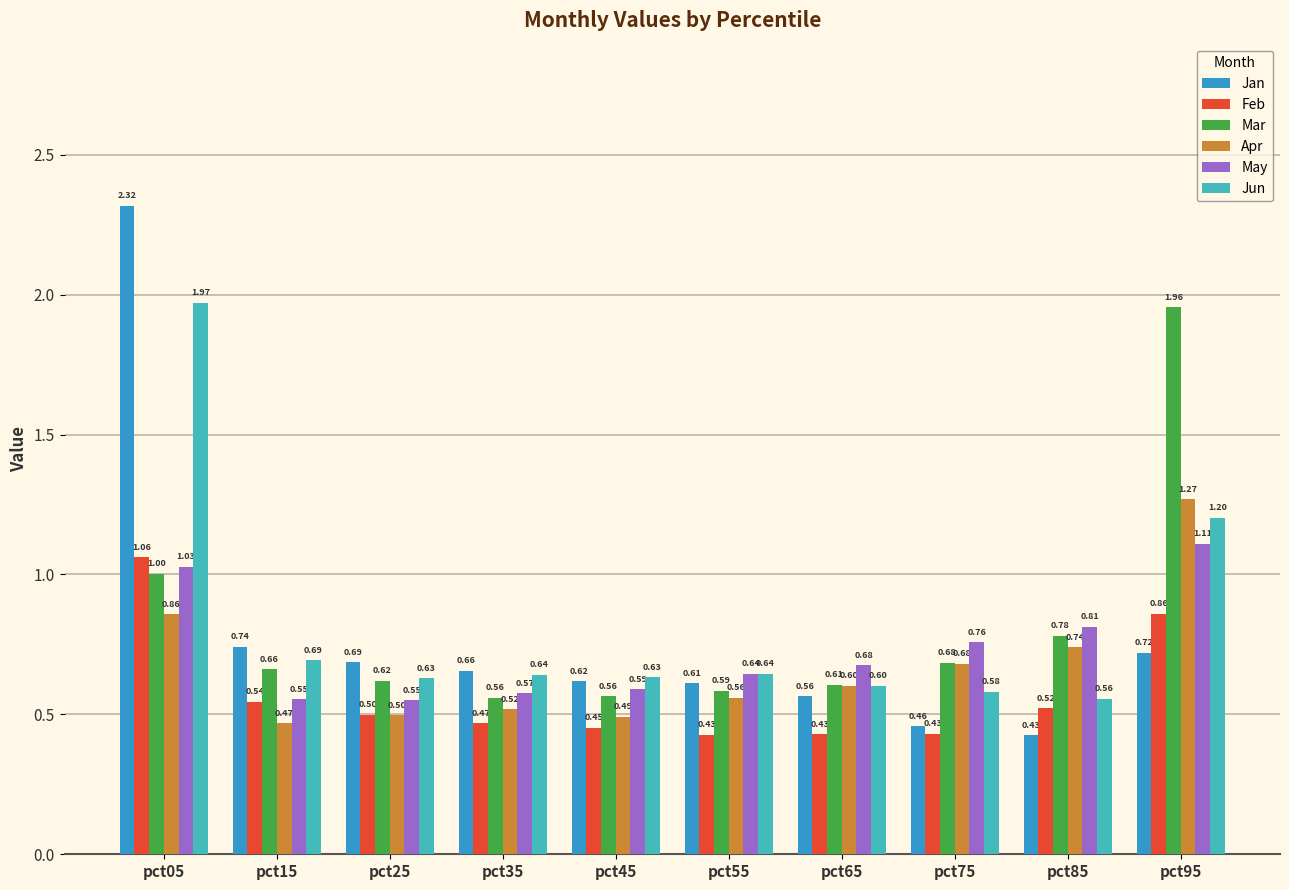

List the series in order of their peak value, highest first.

Jan, Jun, Mar, Apr, May, Feb